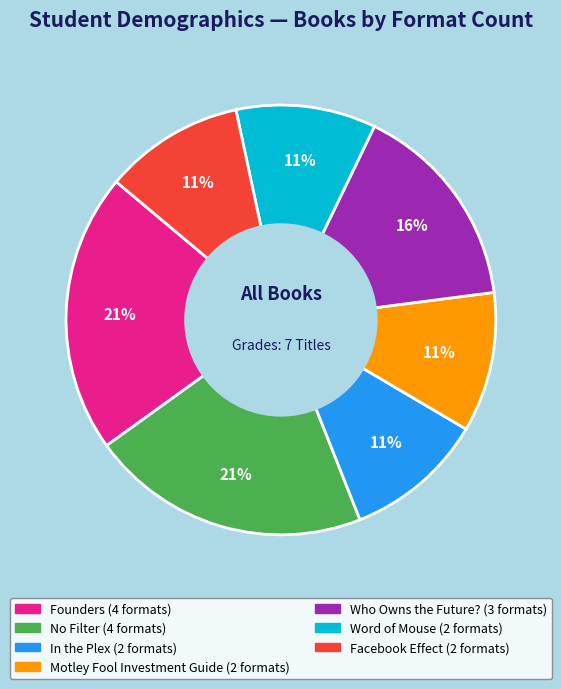

Do Word of Mouse and Who Owns the Future? together represent more than half of the pie?

No